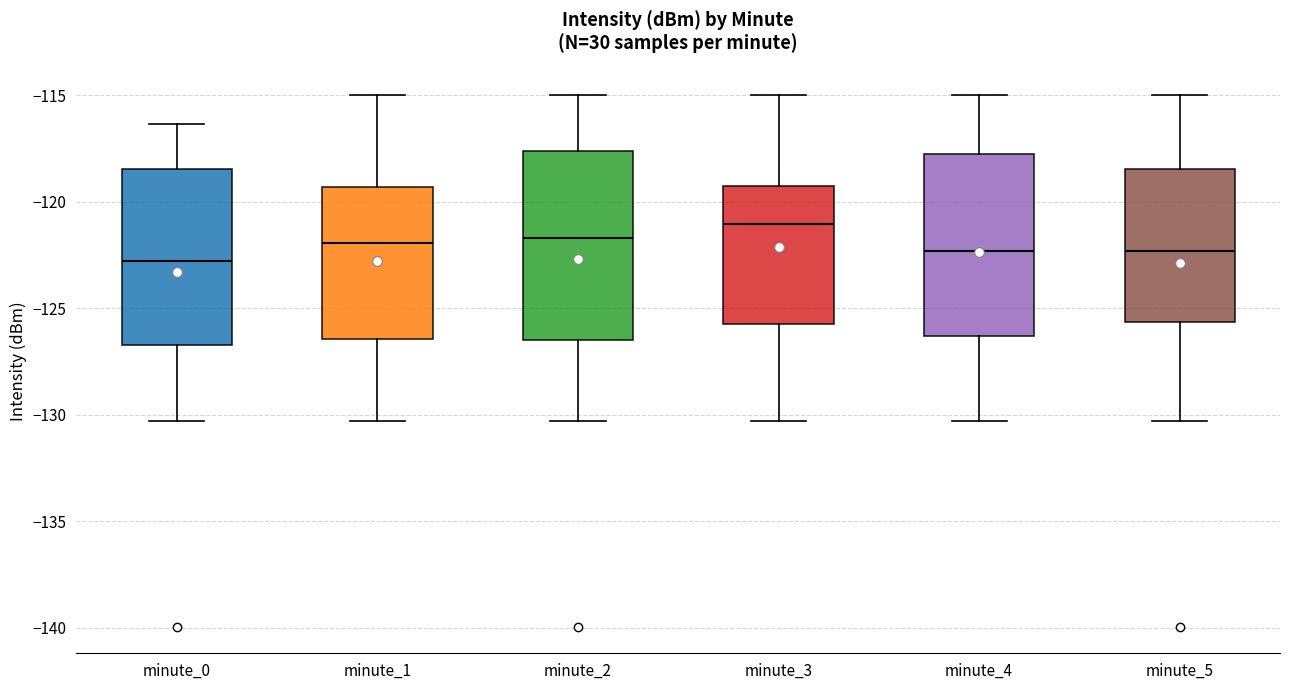

Reading left to right, read every box against the y-axis: the position of its median line, the range the box covers, and the ends of its whiskers. The values are not printed on the chart, so give them approximately, as read against the axis.

minute_0: median -123.0, box -126.5 to -118.5, whiskers -130.5 to -116.5
minute_1: median -122.0, box -126.5 to -119.5, whiskers -130.5 to -115.0
minute_2: median -121.5, box -126.5 to -117.5, whiskers -130.5 to -115.0
minute_3: median -121.0, box -125.5 to -119.5, whiskers -130.5 to -115.0
minute_4: median -122.5, box -126.5 to -118.0, whiskers -130.5 to -115.0
minute_5: median -122.5, box -125.5 to -118.5, whiskers -130.5 to -115.0